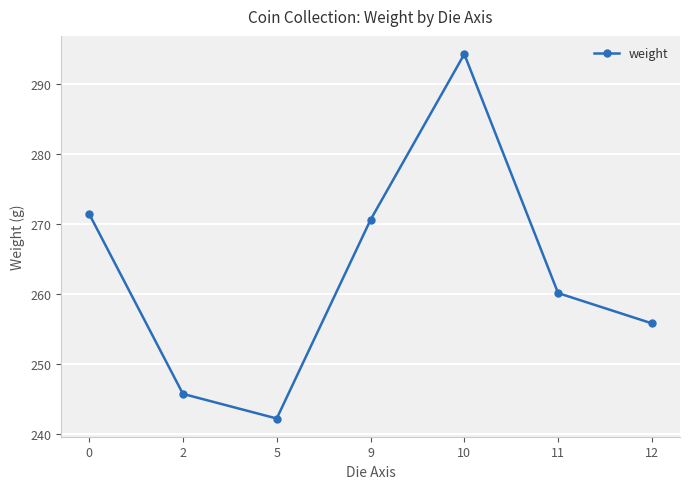

What is the ratio of the value at 9 to the value at 12?

1.1